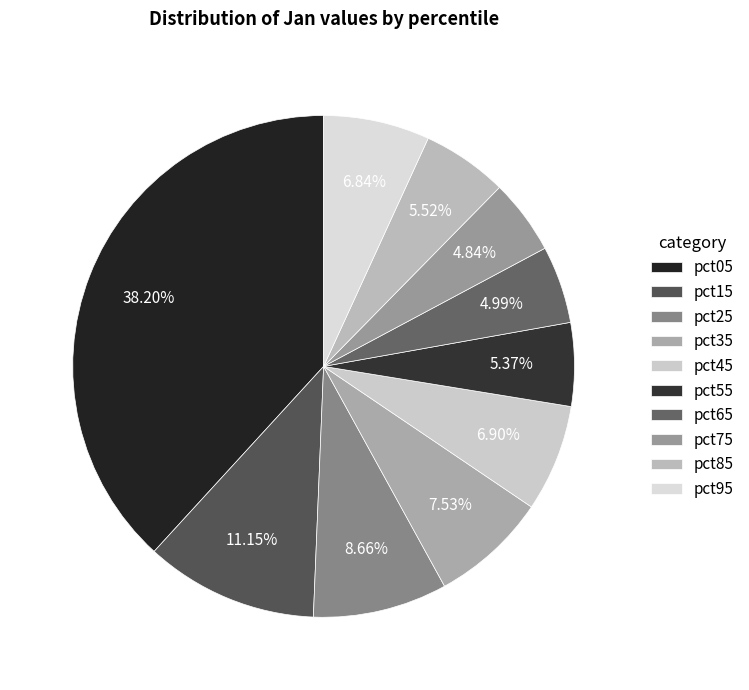

Between pct15 and pct55, which is larger?

pct15